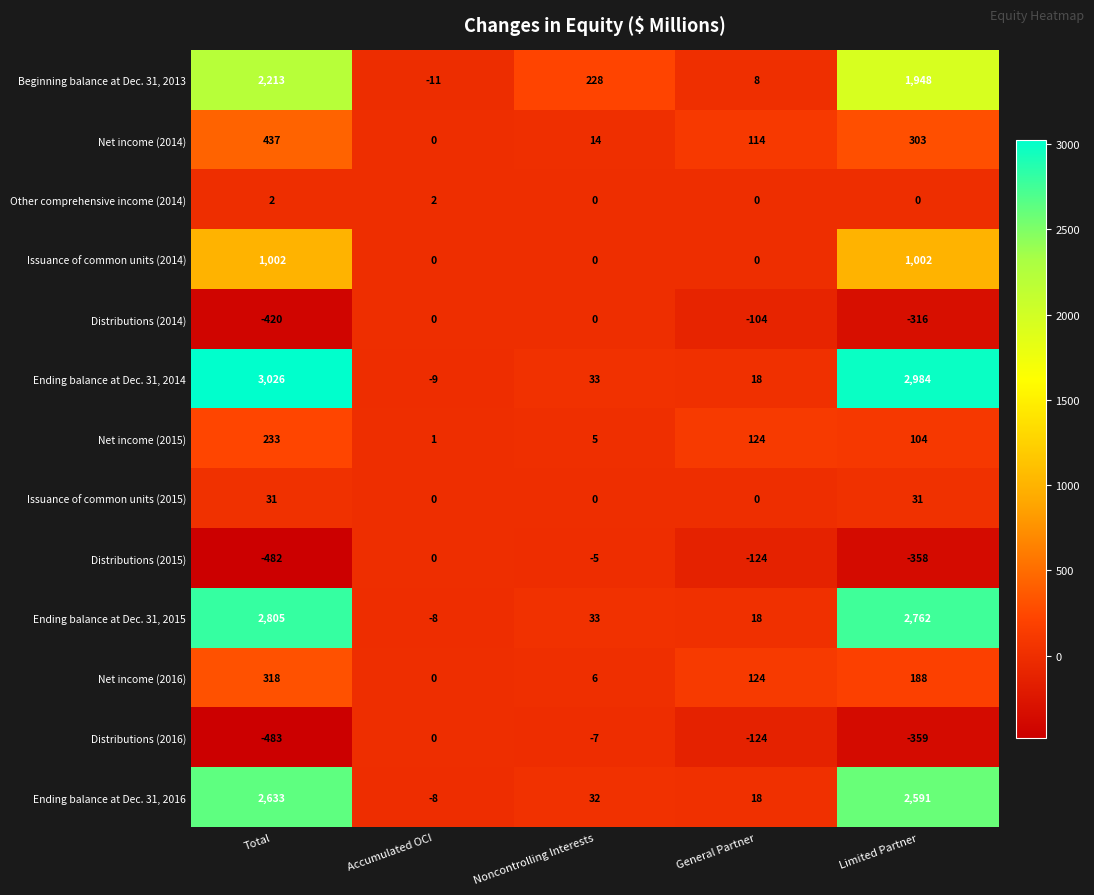

What is the difference between the maximum and minimum values in the Ending balance at Dec. 31, 2015 series?

2813